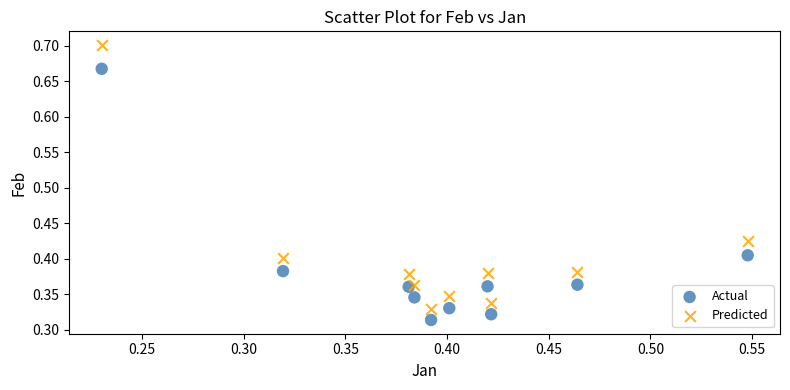

What are all the series names shown in the legend?

Actual, Predicted